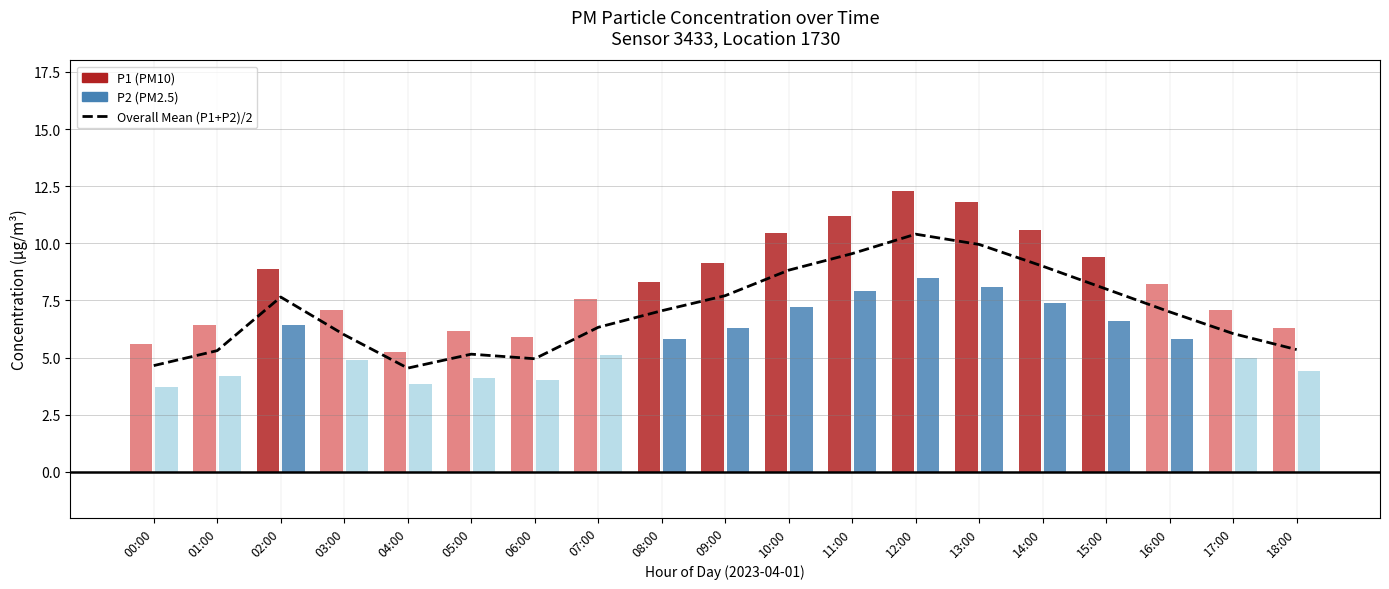

At which category does the chart reach its minimum across all series?

04:00